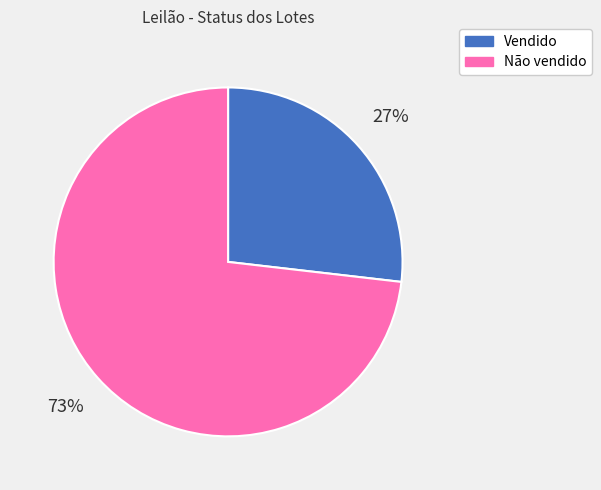

Does any single category account for the majority?

Yes